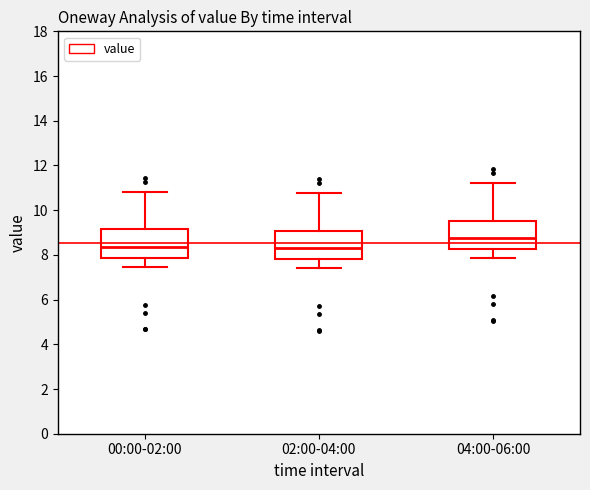

Which box has the highest median line?

04:00-06:00